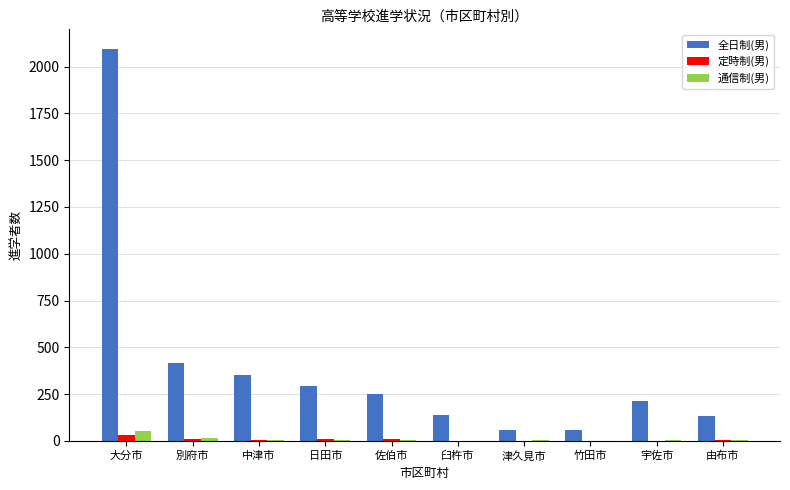

Is it true that 通信制(男) equals 54 at 大分市?

True